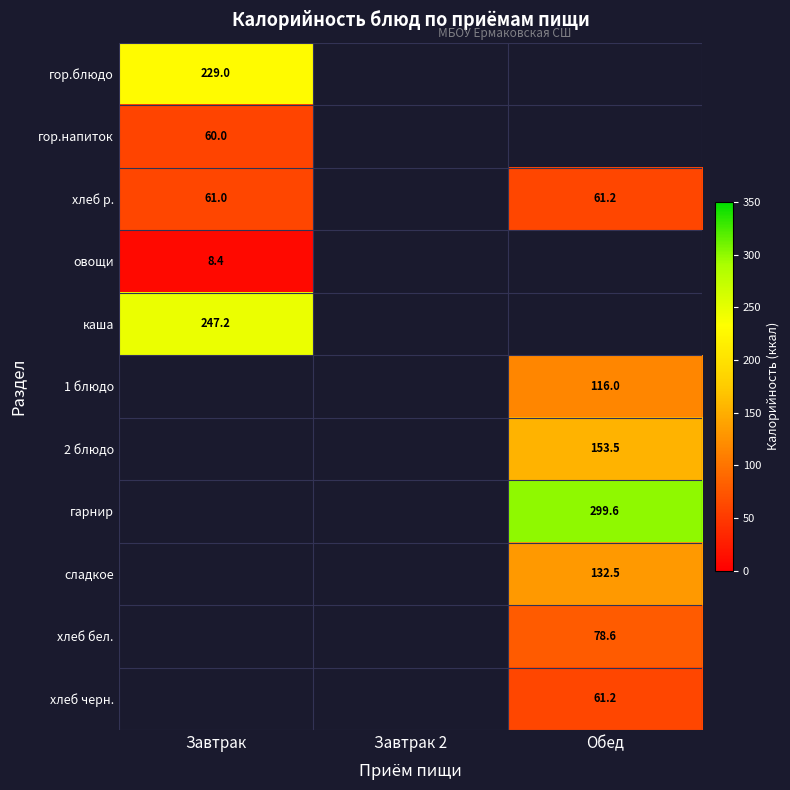

Count the number of data series in this chart.

11